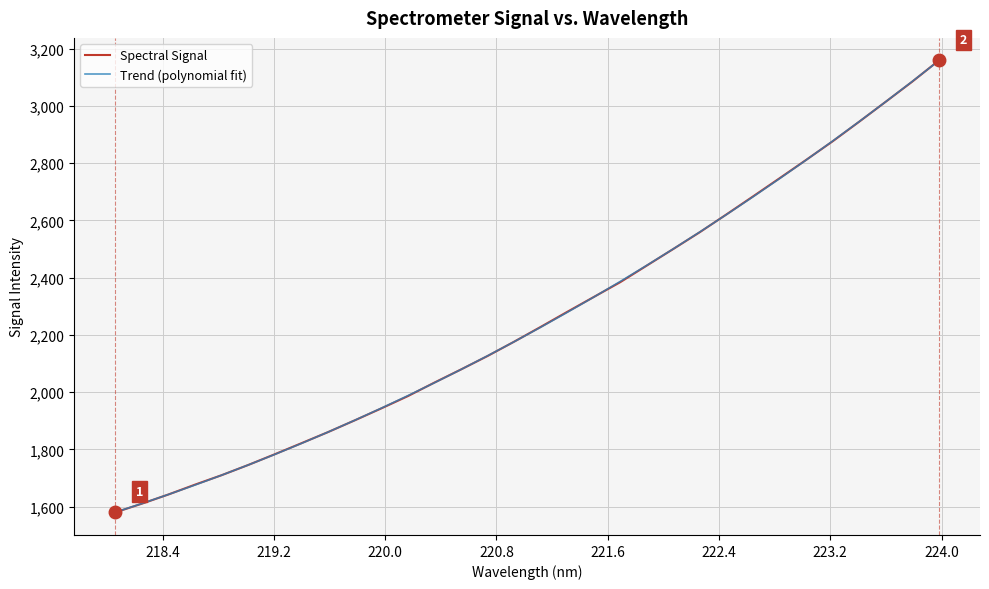

What is the smallest value displayed?

1579.5